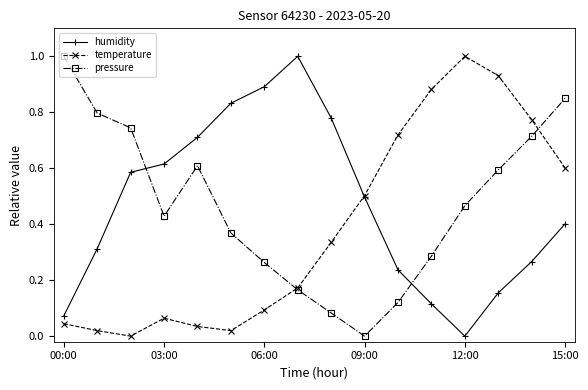

How many interior local valleys does the temperature series have?

2